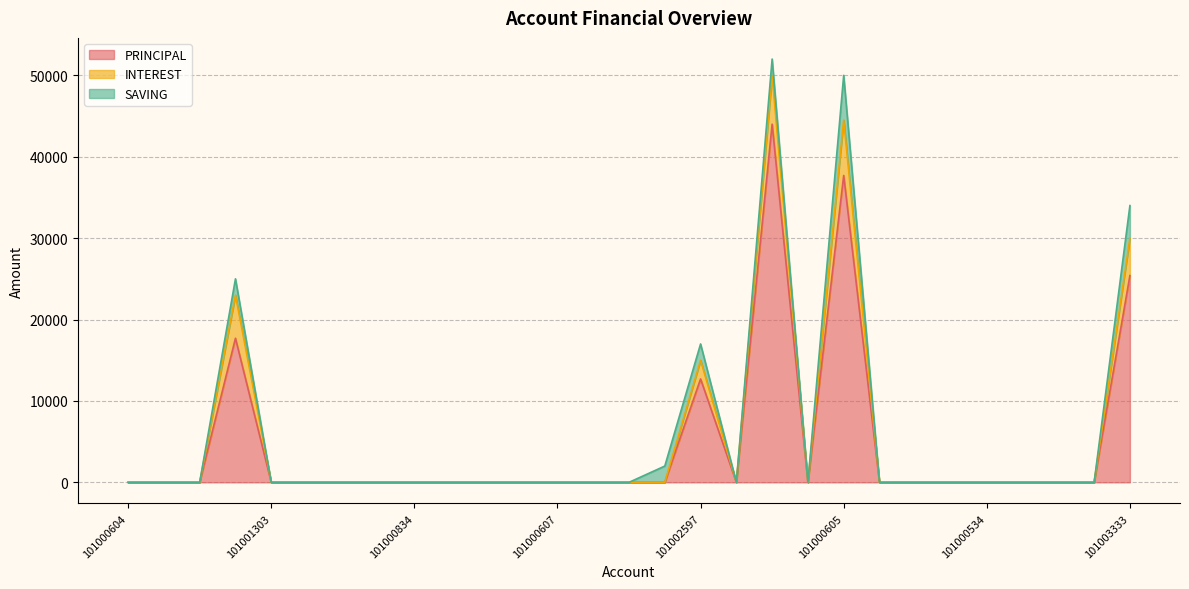

How many interior local peaks does the PRINCIPAL series have?

4